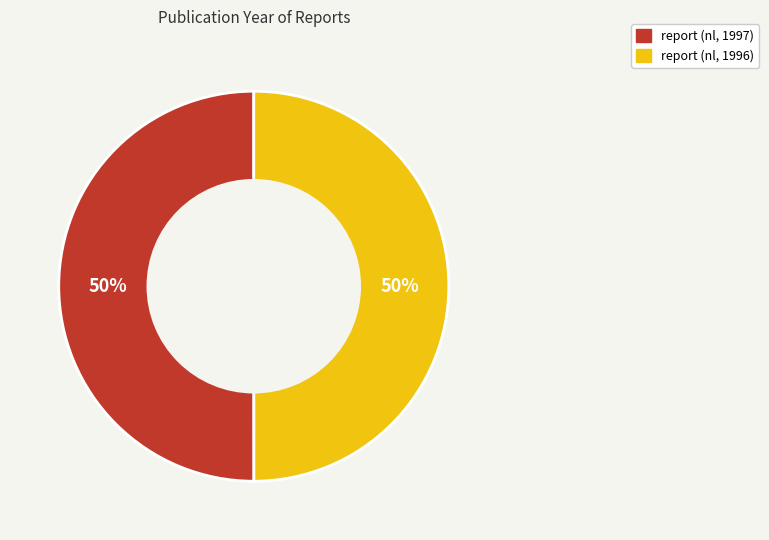

Do report (nl, 1997) and report (nl, 1996) together represent more than half of the pie?

Yes